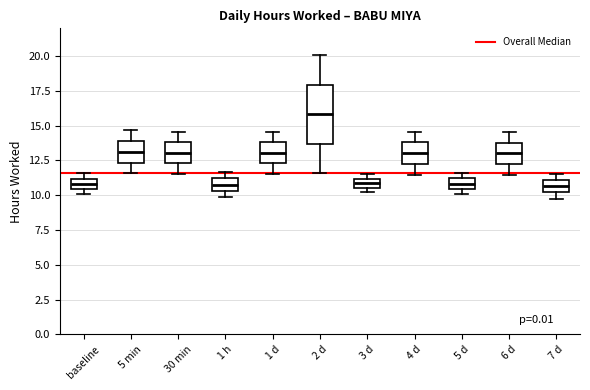

Which box has the highest median line?

2 d